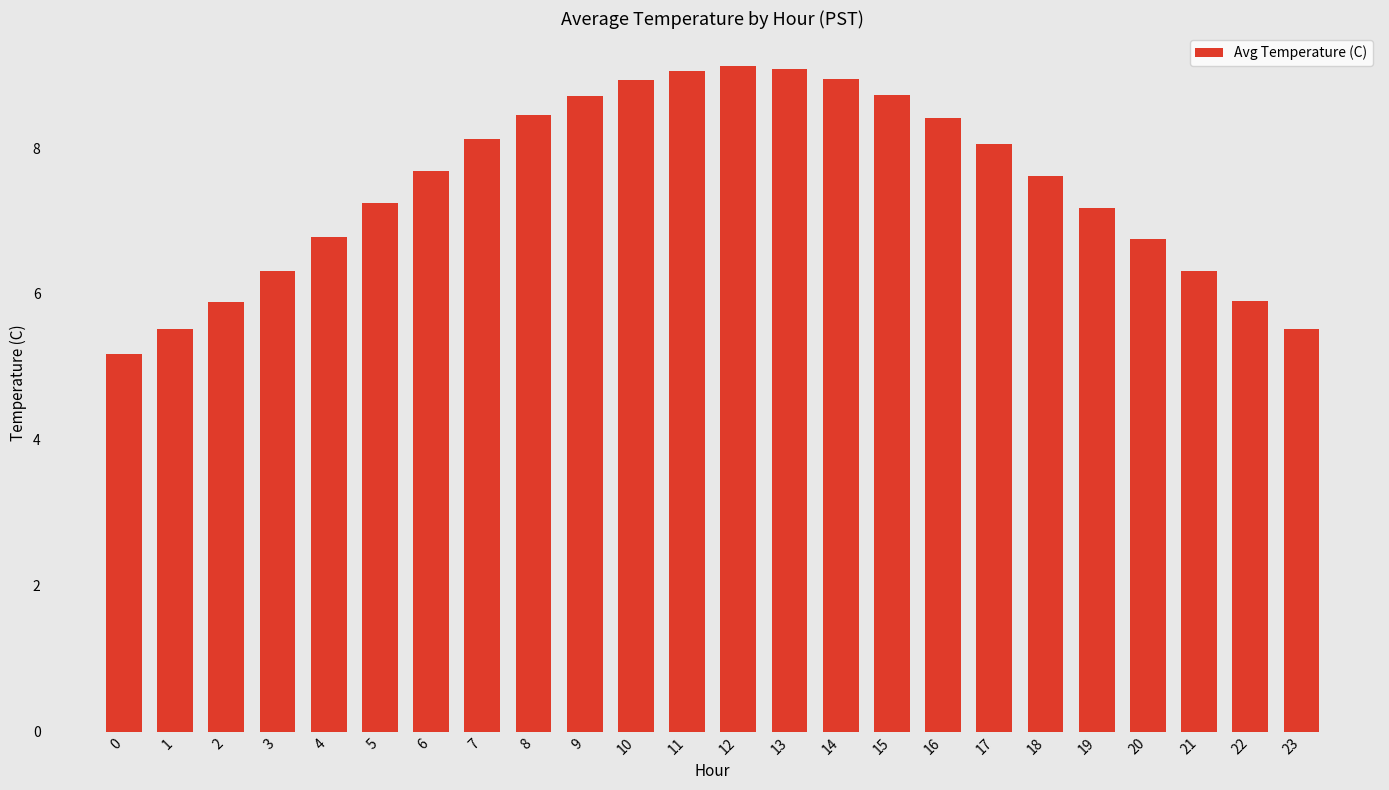

Is it true that the value at 2 is 5.9?

True